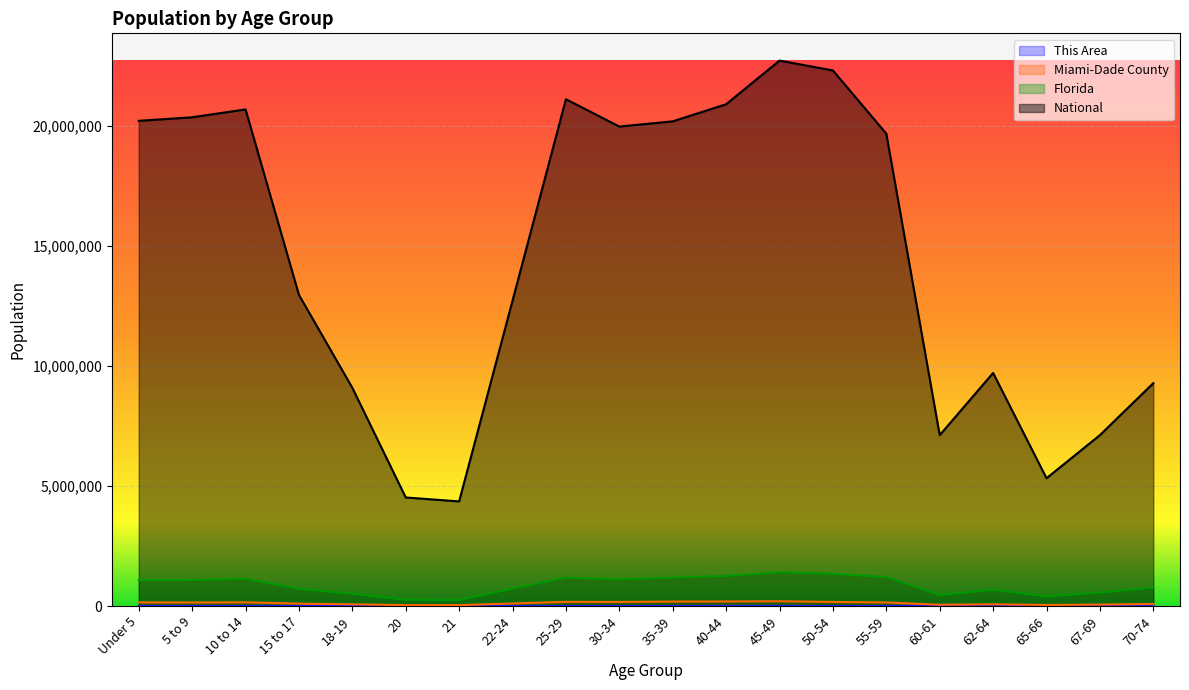

Where is the first local minimum for This Area?

60-61